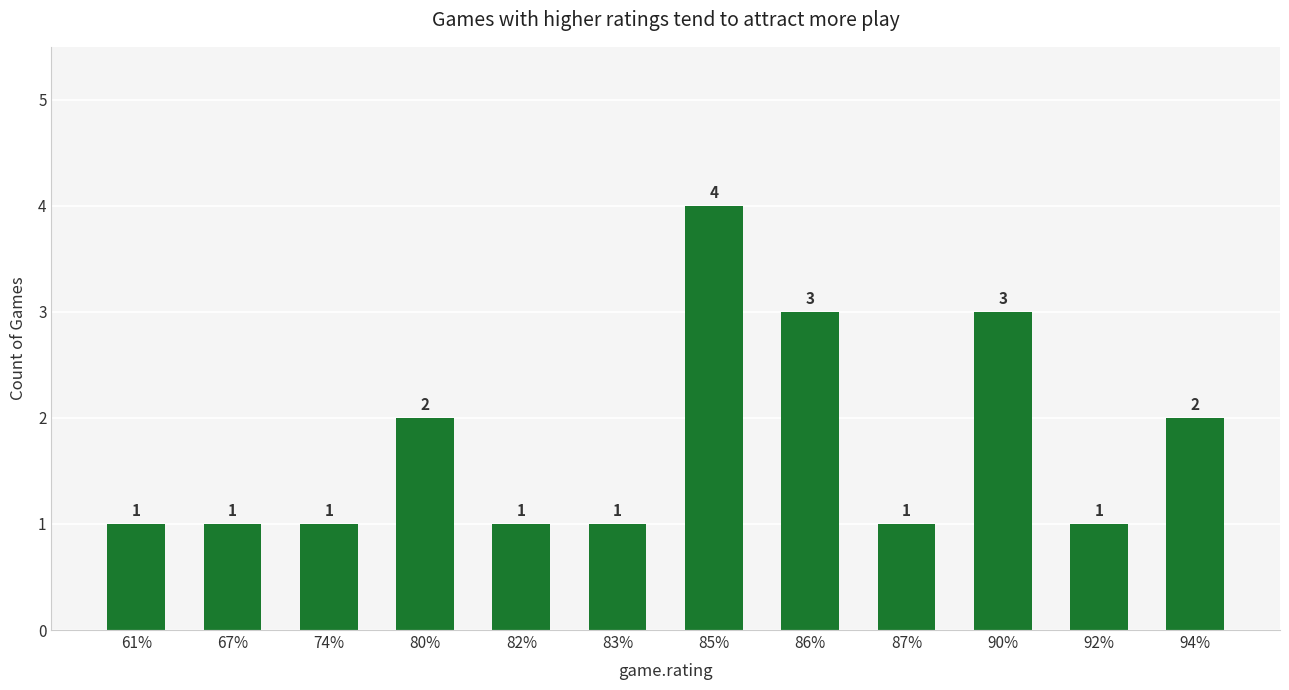

Is it true that the value at 94% is 2?

True